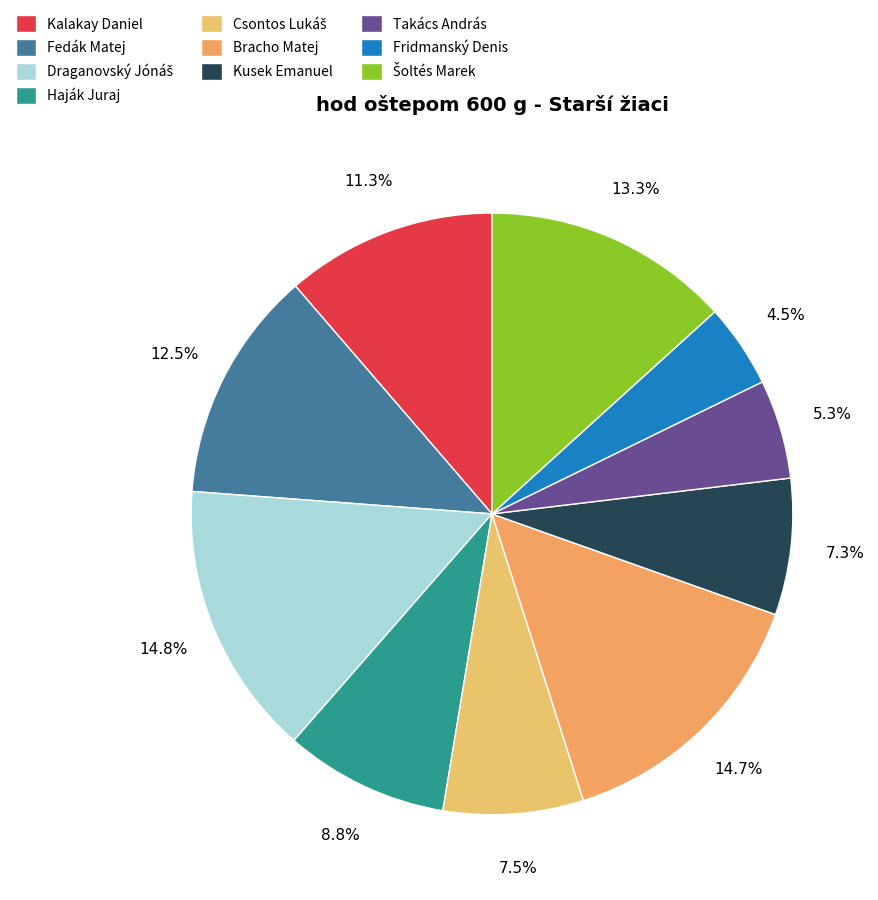

Which slice is the largest?

Draganovský Jónáš